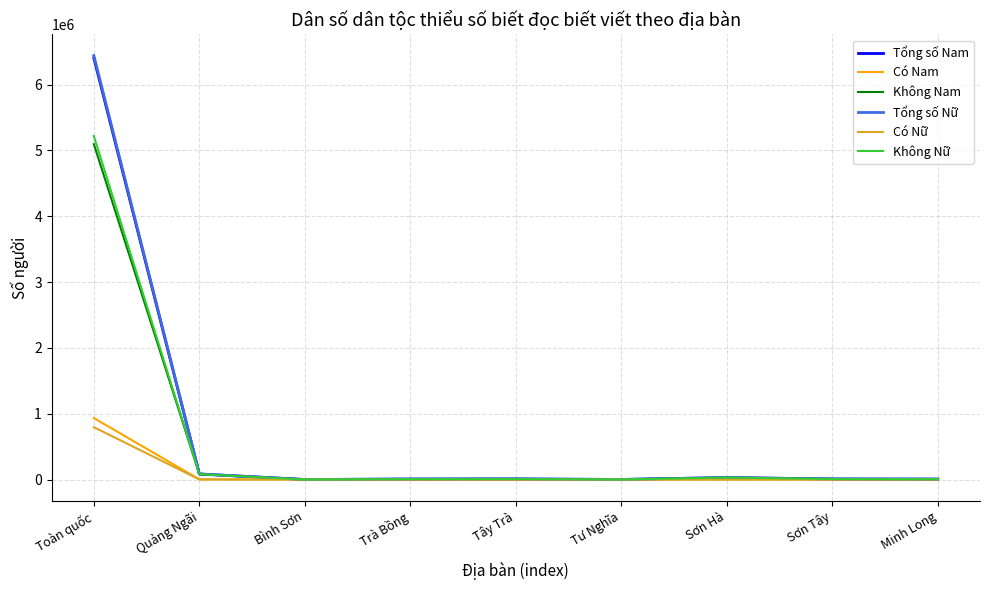

Which series has the largest range (max minus min)?

Tổng số Nữ